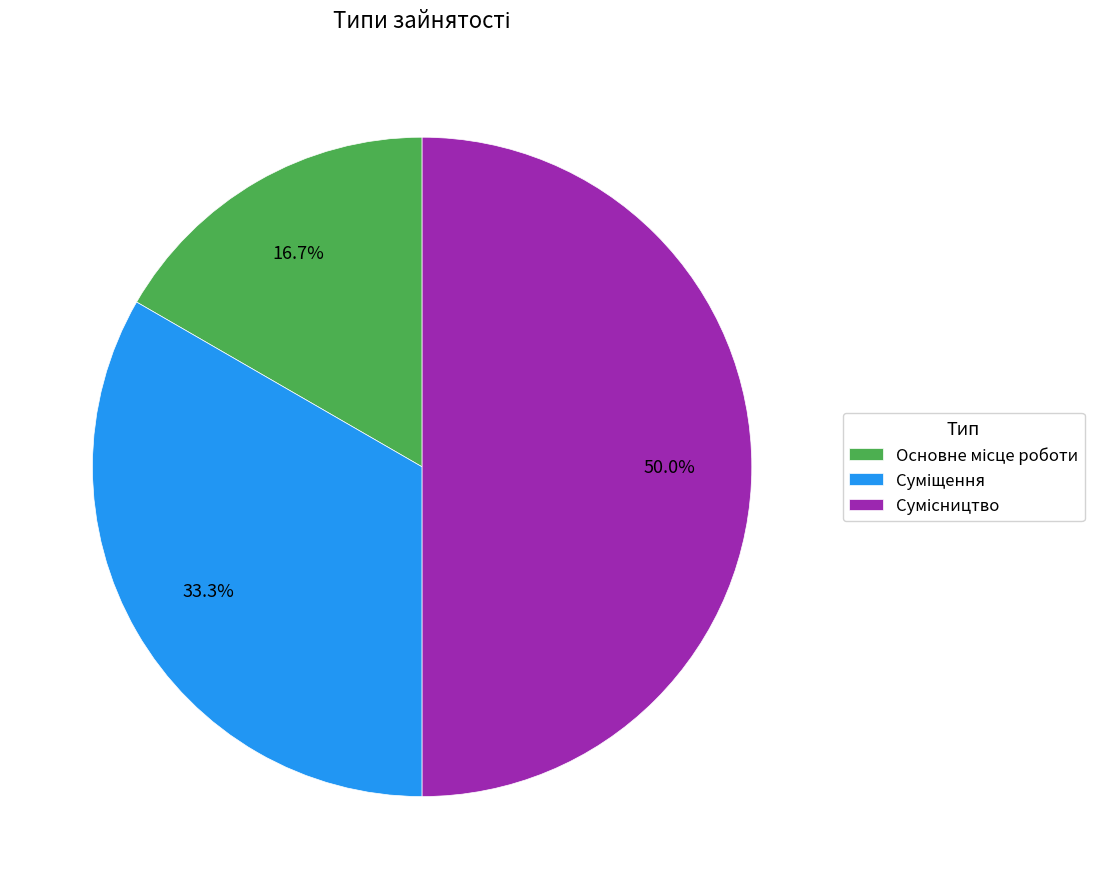

Count the number of slices in the pie.

3